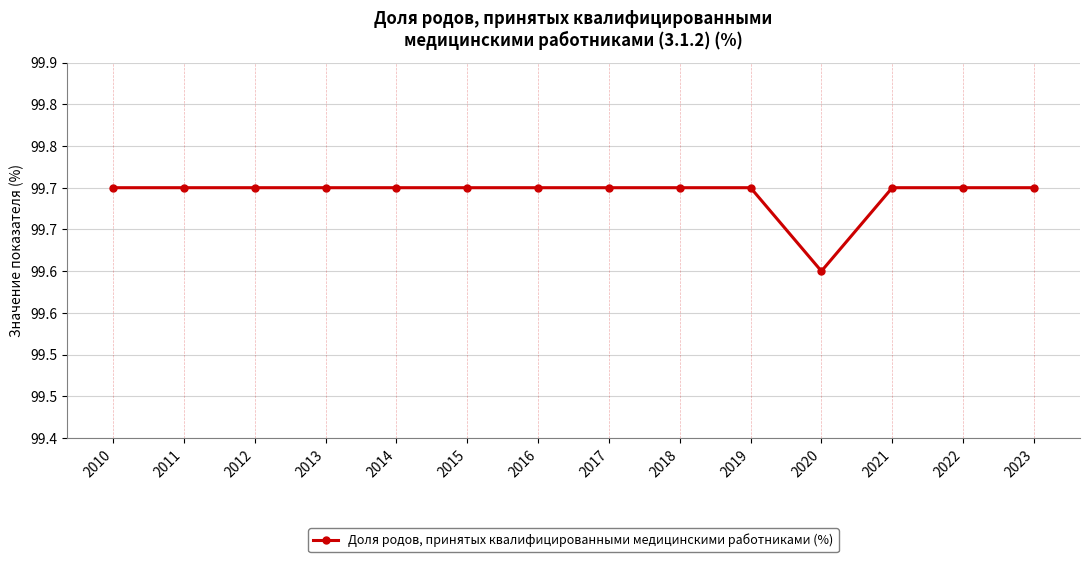

Does the chart have visible grid lines?

Yes